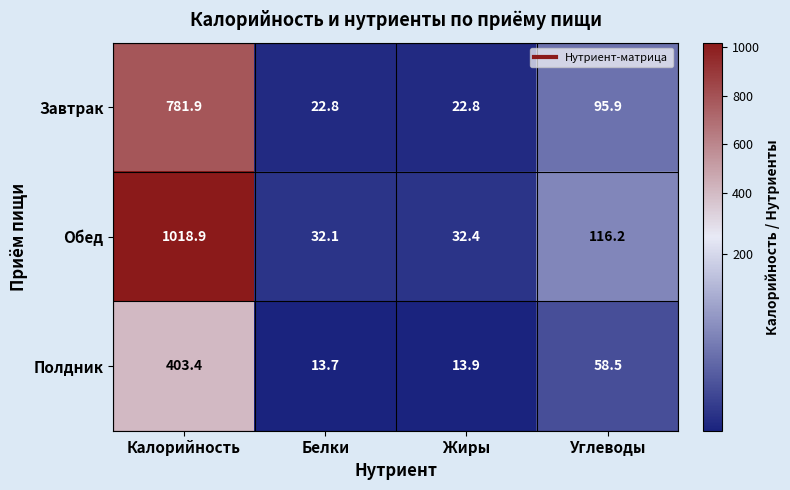

Which series changed the most between Белки and Жиры?

Обед